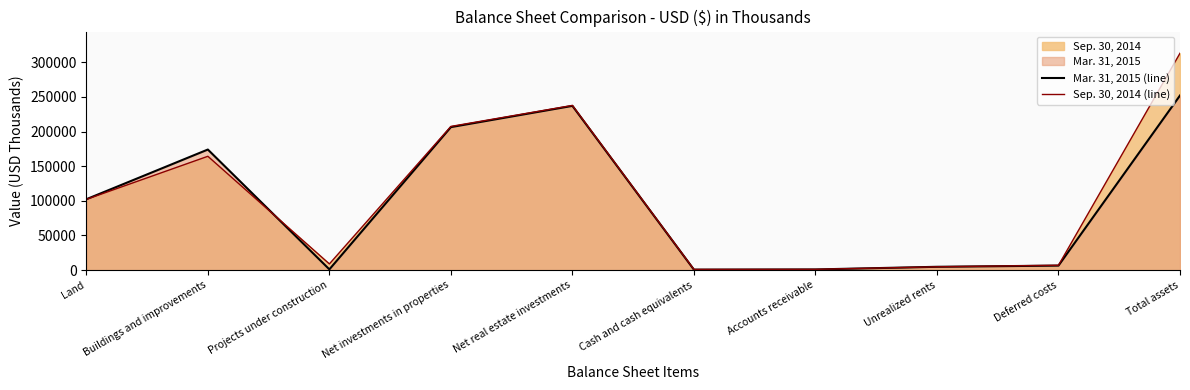

Rank the series by their average value, from lowest to highest.

Mar. 31, 2015 (line), Sep. 30, 2014 (line)